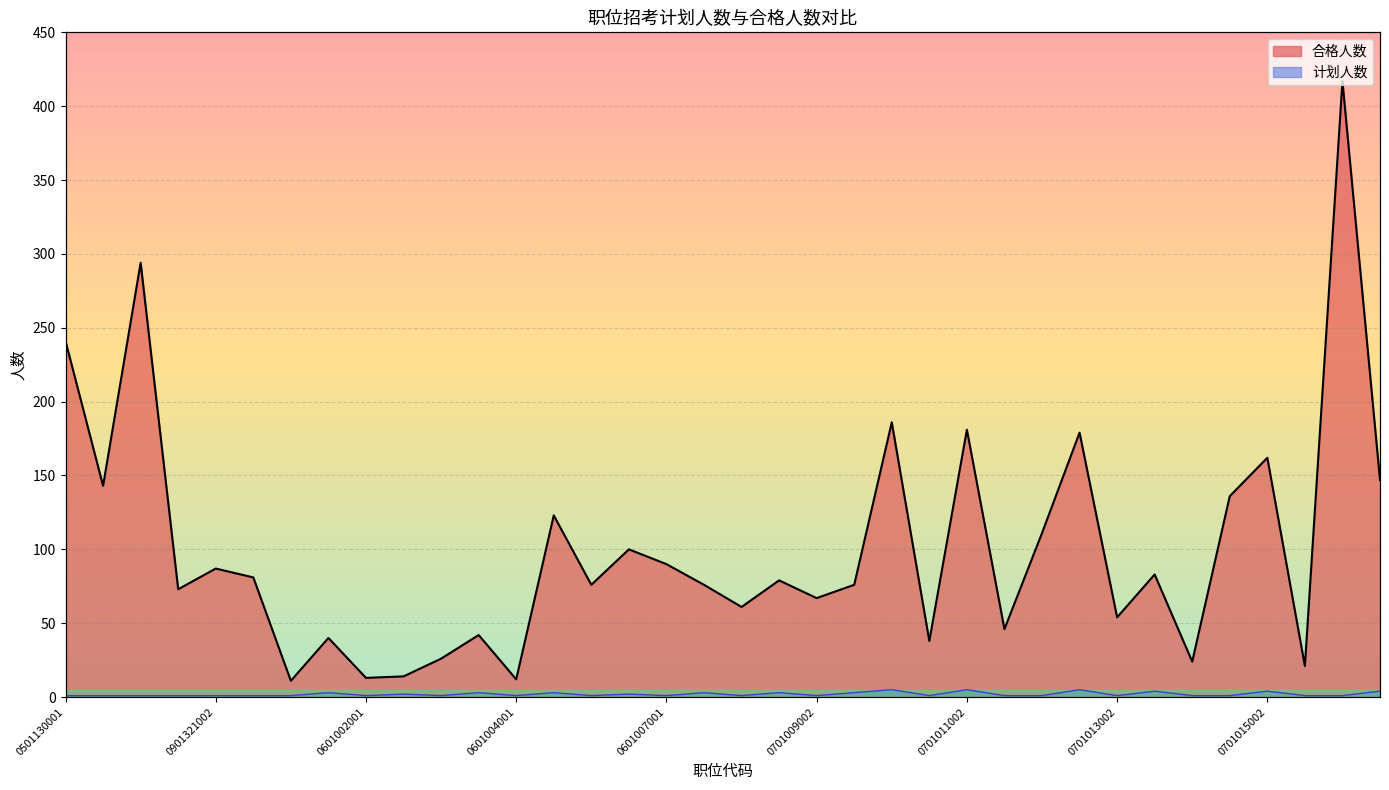

What is the sum of all 计划人数 values?

71